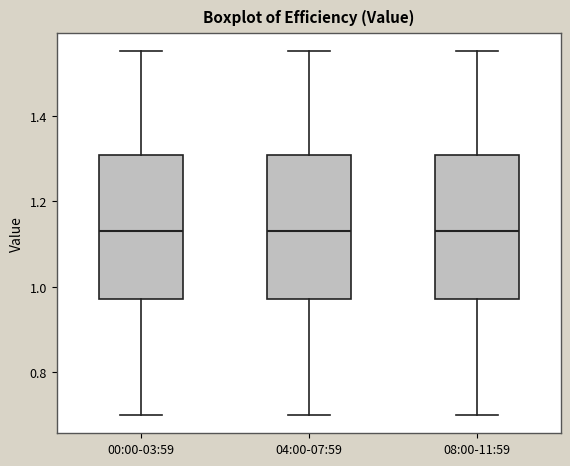

Where does the upper whisker of the box for 00:00-03:59 end on the y-axis? The values are not printed on the chart, so give them approximately, as read against the axis.

1.56